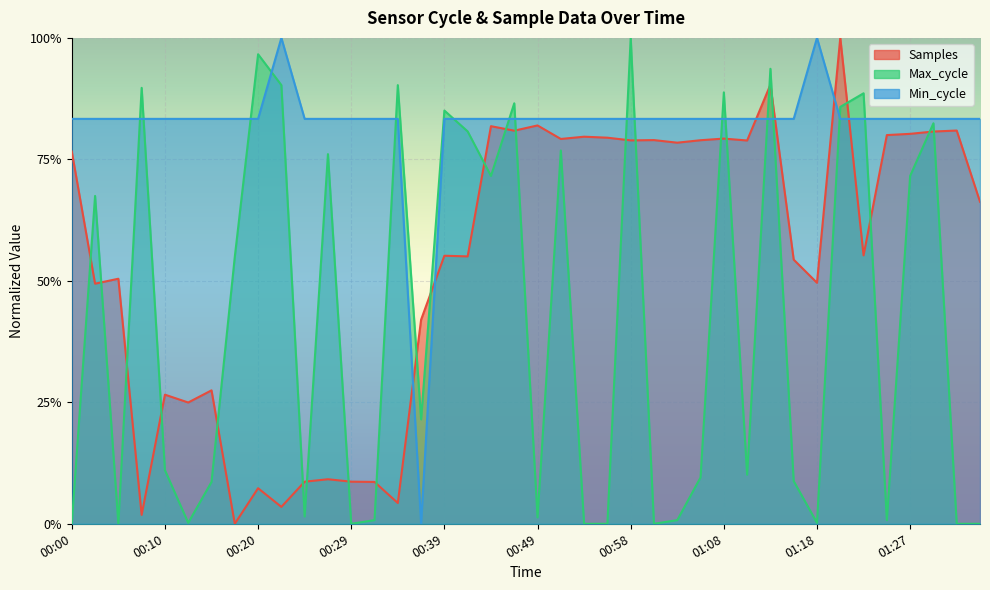

What is the maximum value for Min_cycle?

1.0